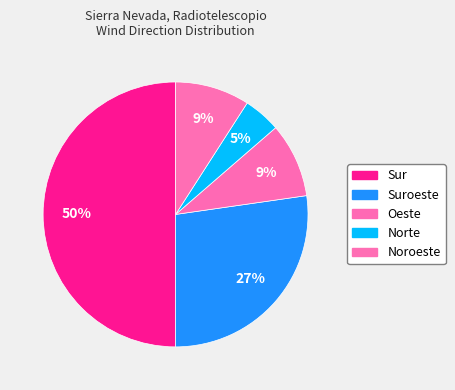

How many slices are in this pie chart?

5